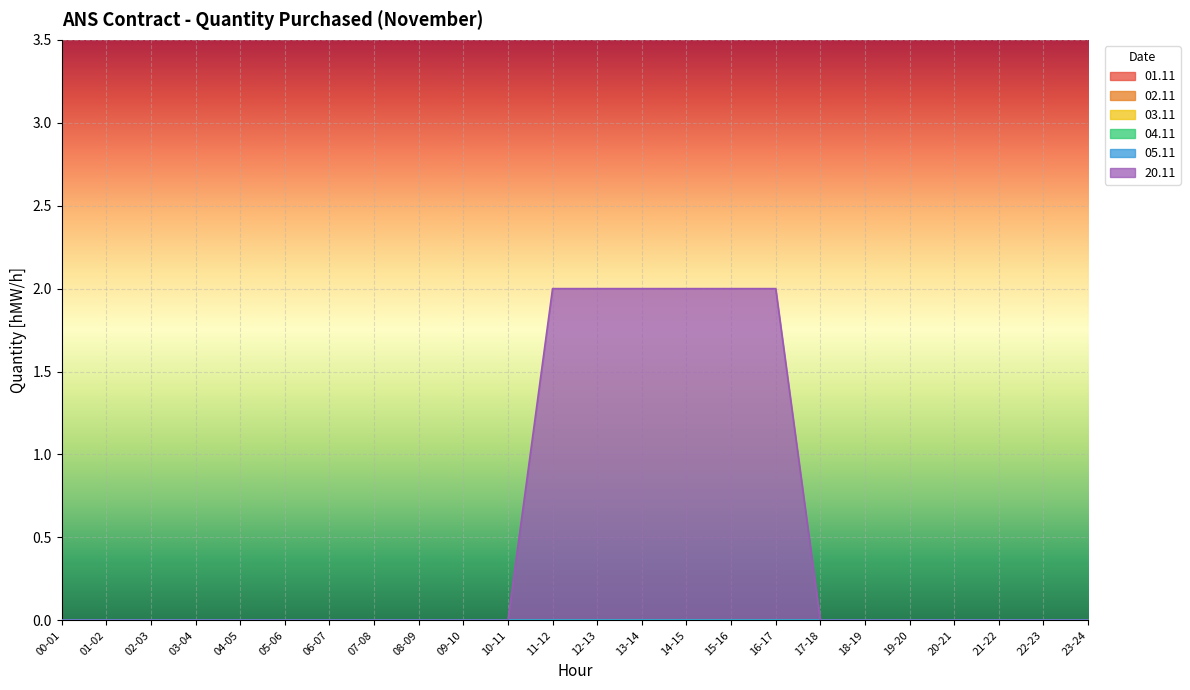

The value of 04.11 at 23-24 is 0. True or false?

True